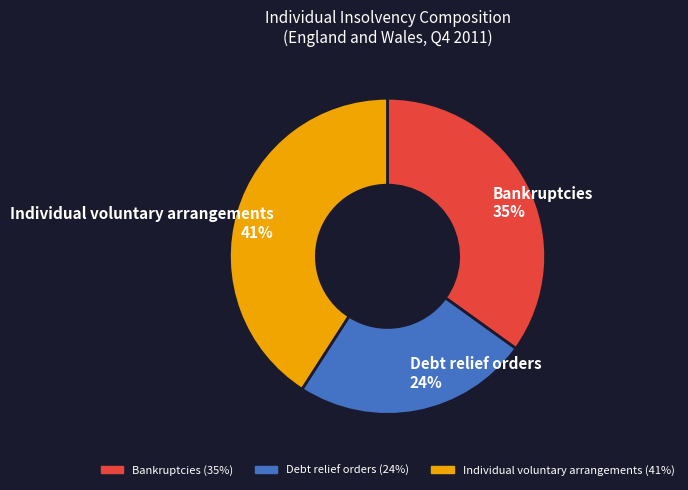

Is it true that Individual voluntary arrangements is 54% of the pie?

False